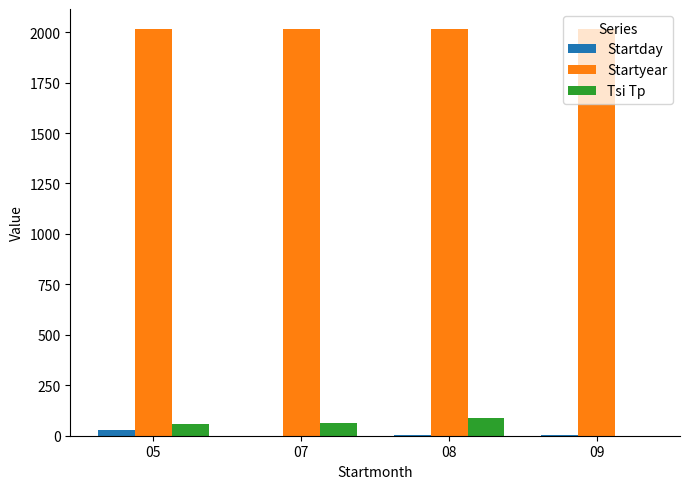

Is the value of Startyear at 09 greater than the value of Startday at 05?

Yes